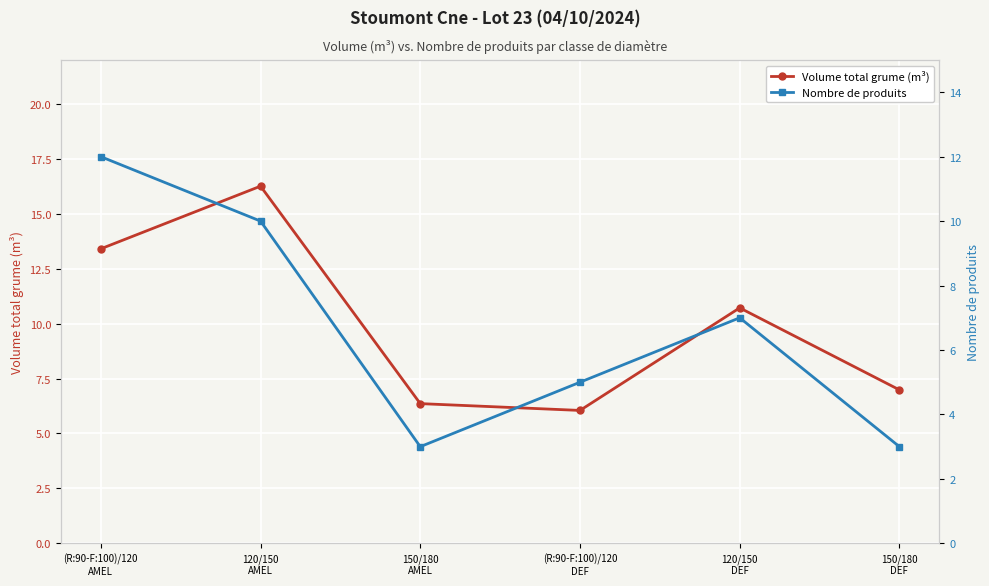

The value of Nombre de produits at 120/150
DEF is 7.0. True or false?

True